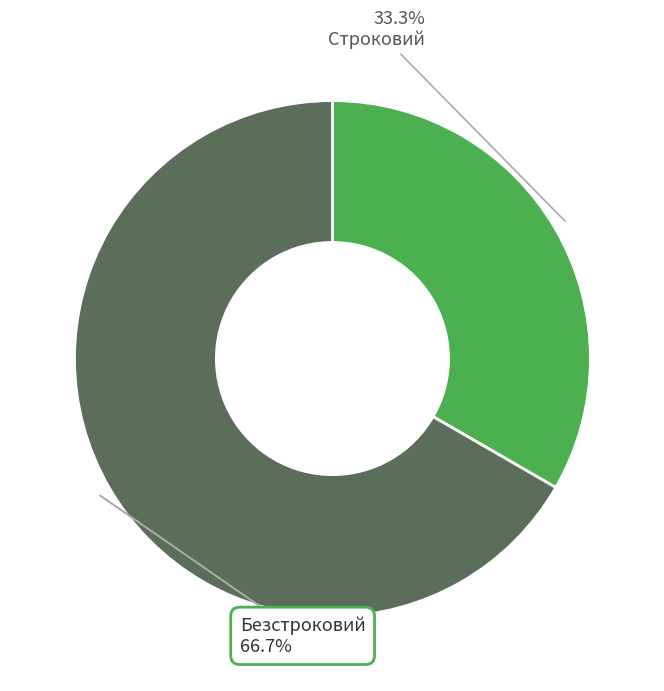

Which slice represents more than half of the pie?

Безстроковий